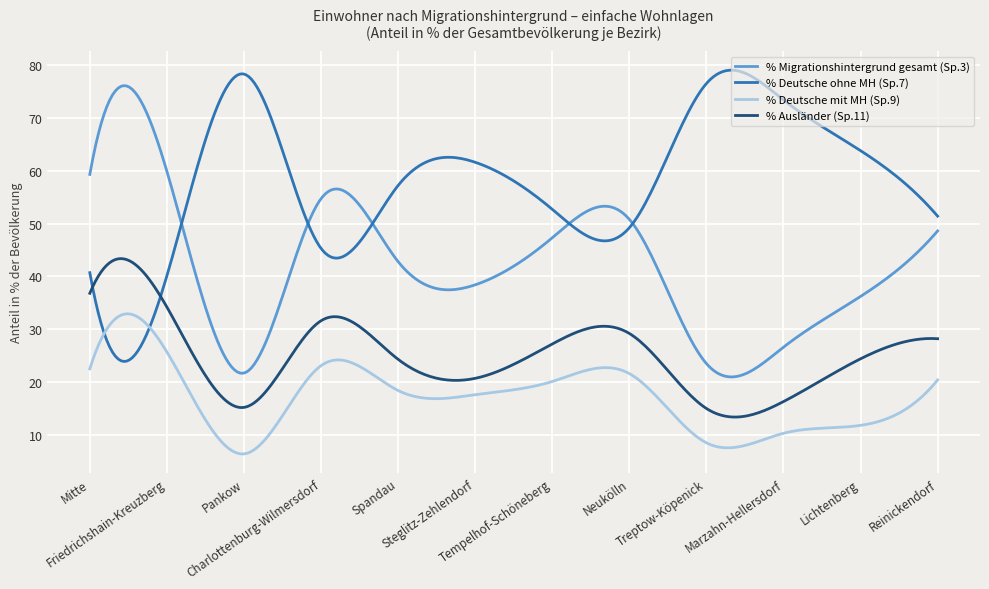

List the series in order of their overall mean, highest first.

% Deutsche ohne MH (Sp.7), % Migrationshintergrund gesamt (Sp.3), % Ausländer (Sp.11), % Deutsche mit MH (Sp.9)